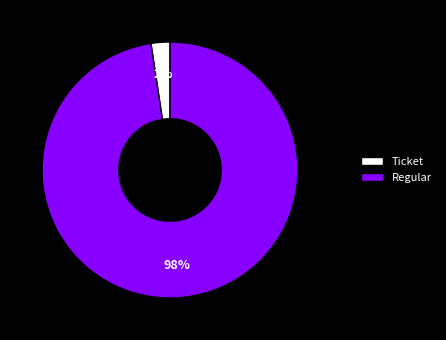

Which category has the smallest portion of the pie?

Ticket